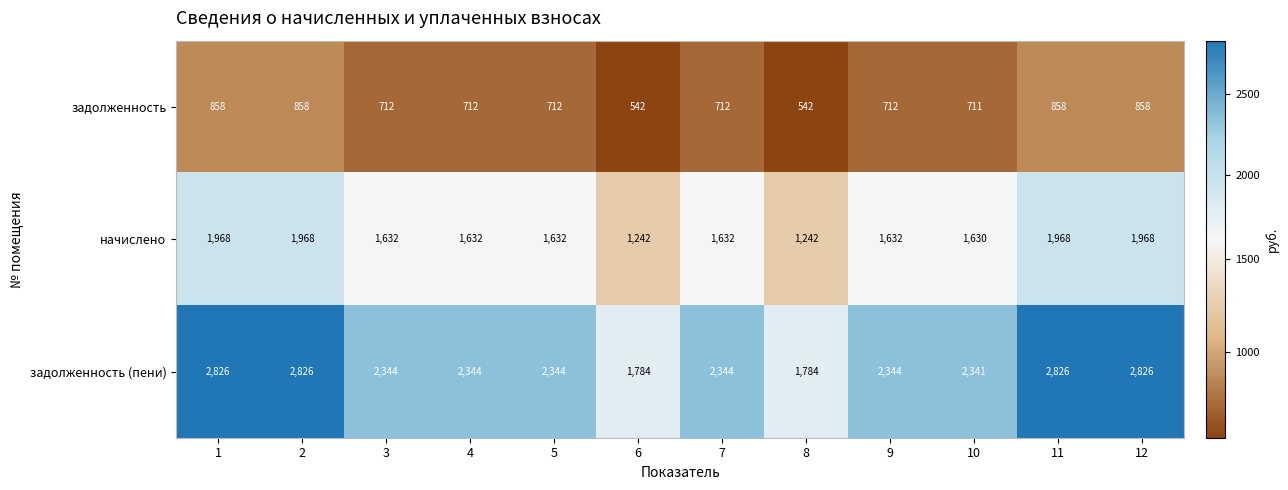

What is the sum of all задолженность values?

8787